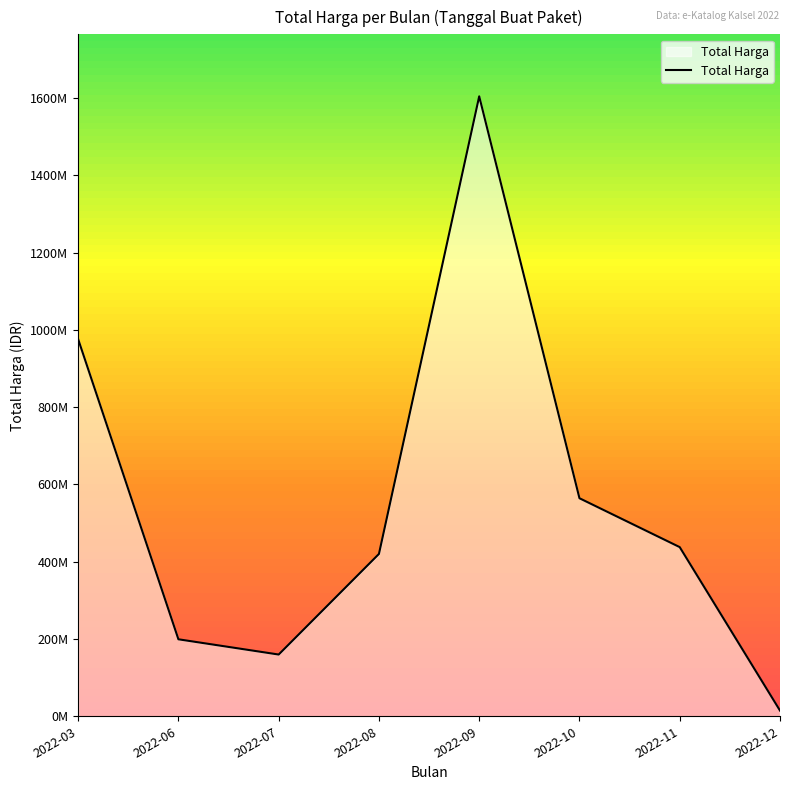

Does the chart have visible grid lines?

No